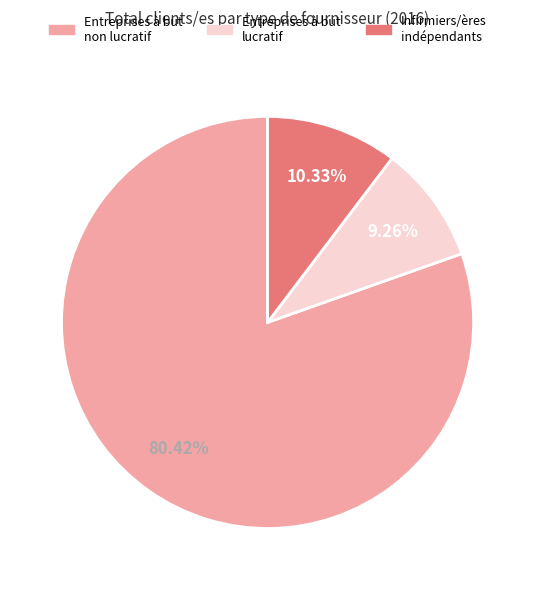

How many slices are in this pie chart?

3